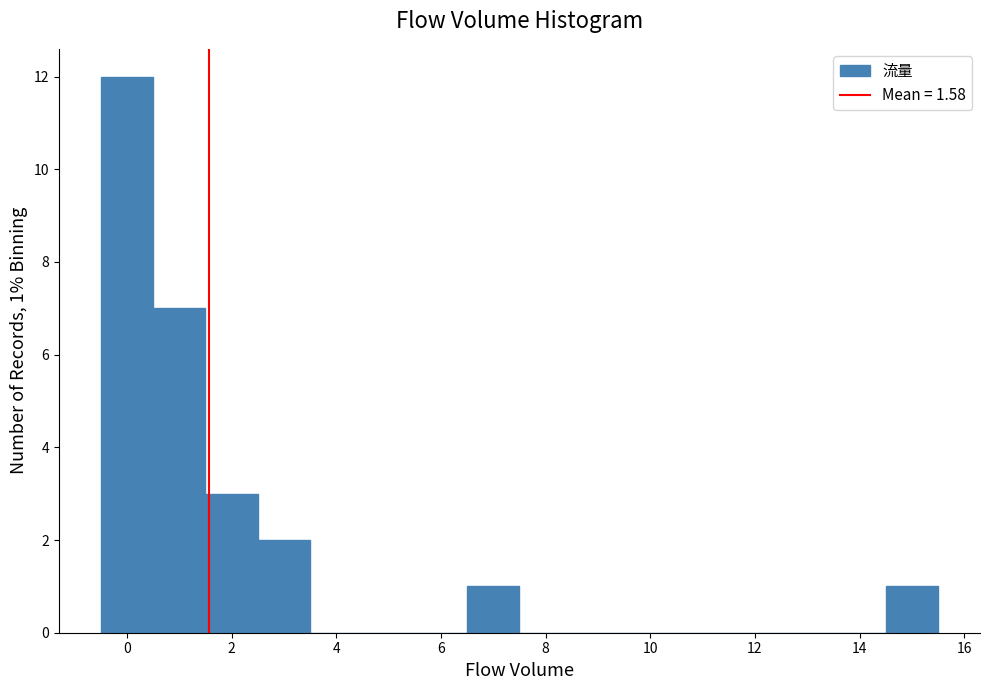

Which range on the x-axis has the tallest bar?

-0.5 to 0.5